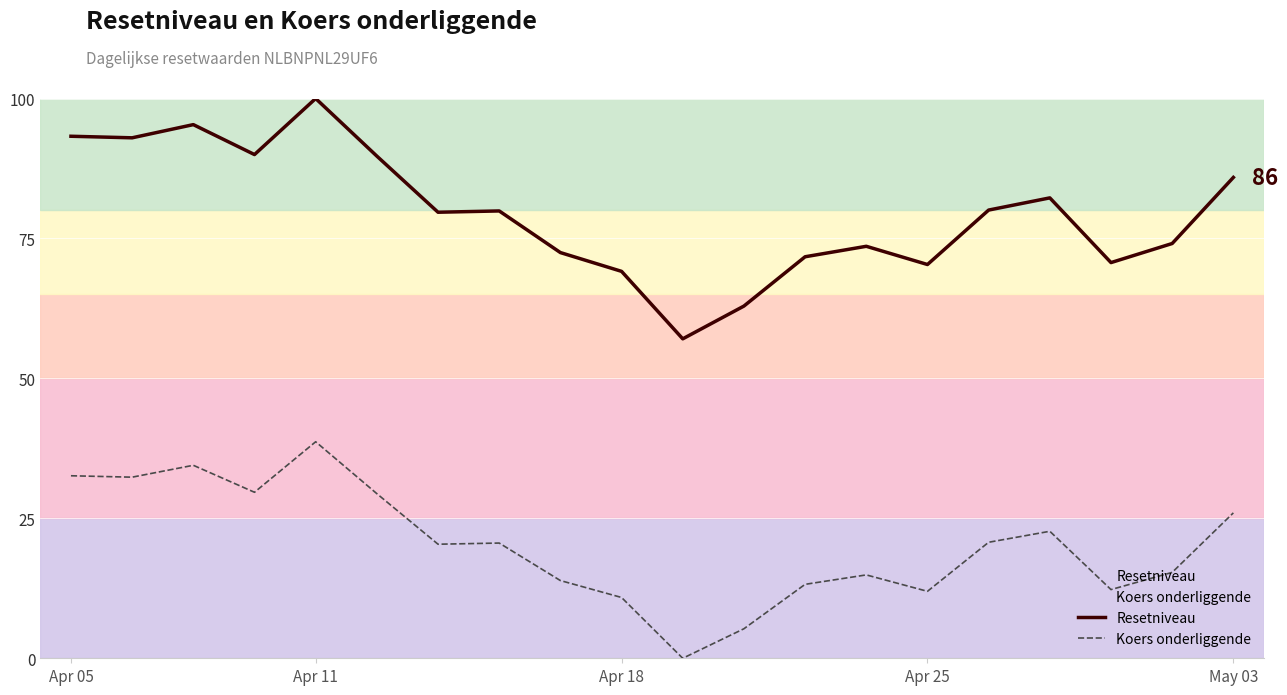

True or false: Koers onderliggende and Resetniveau intersect in this chart.

False